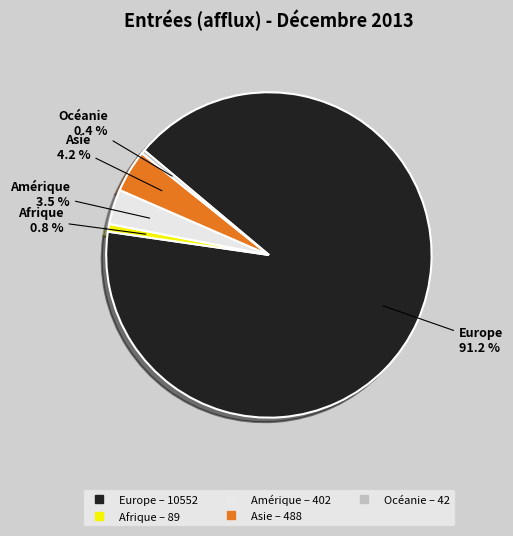

Is there a majority slice in this chart?

Yes